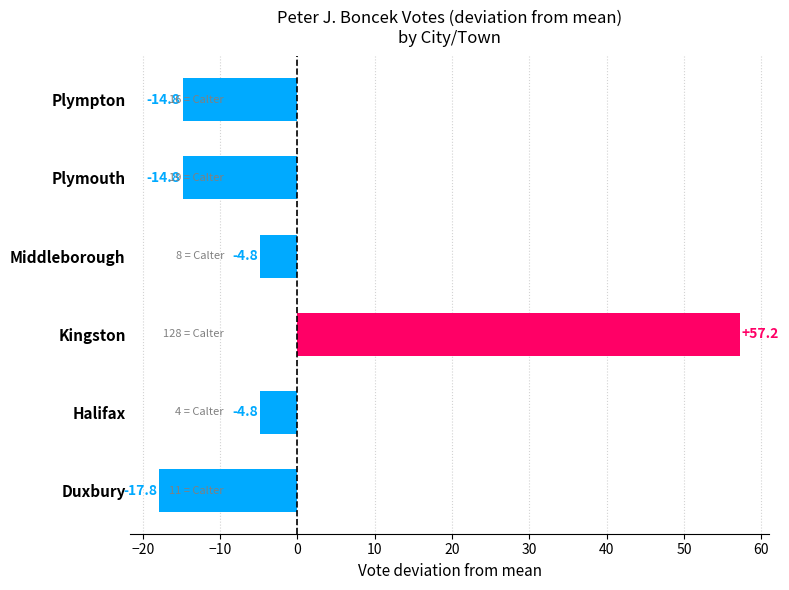

How many data points are less than -4?

5